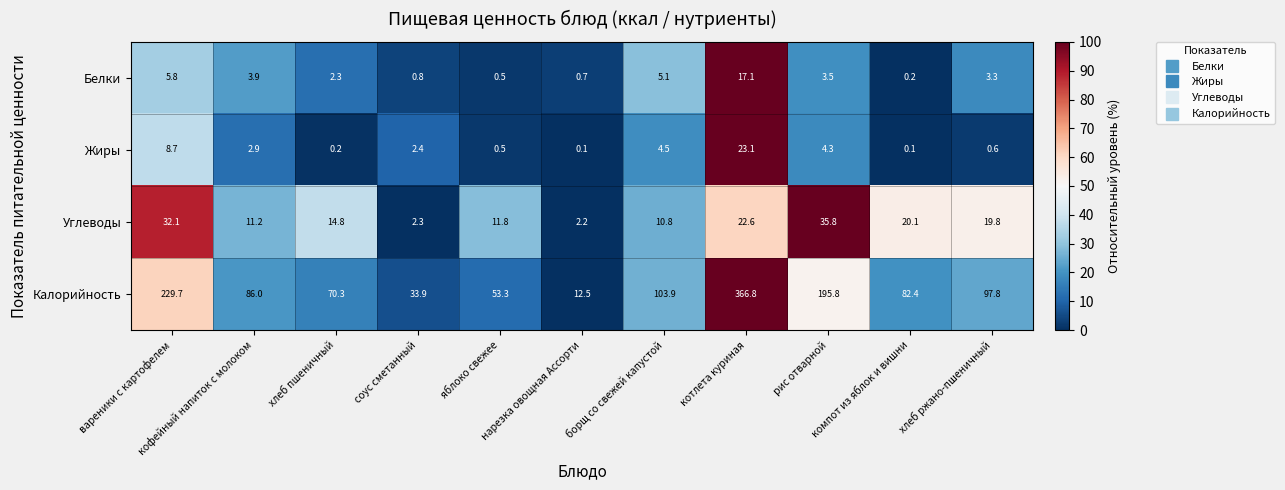

What is the maximum value shown in the chart?

366.8